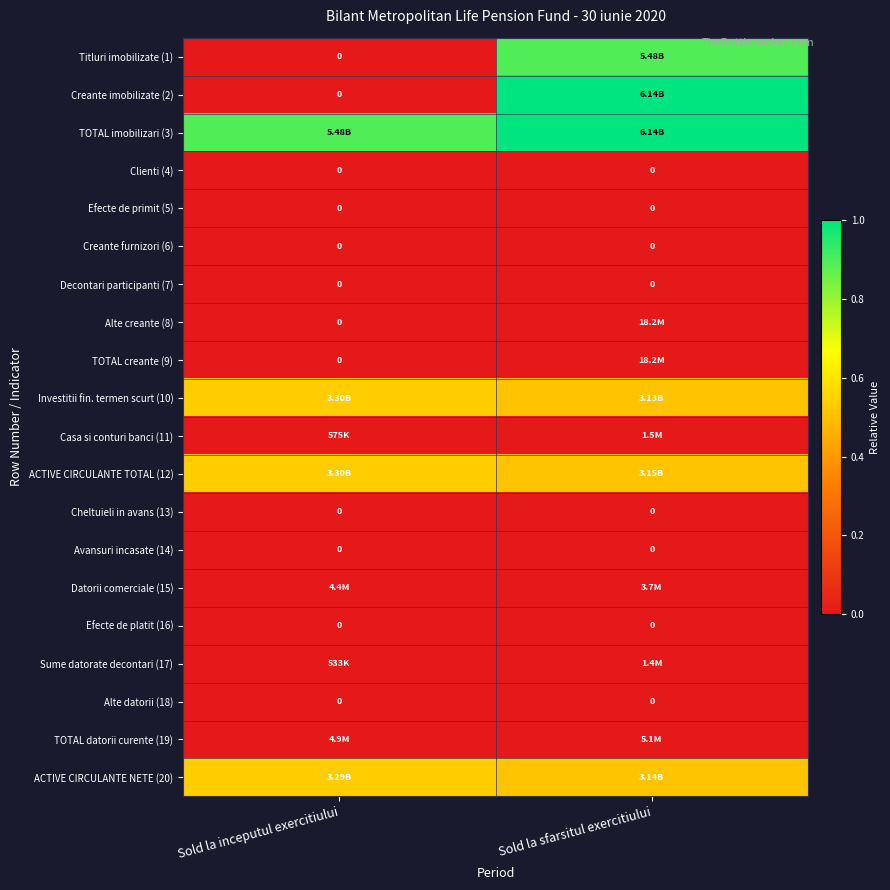

Which series has the widest spread of values?

Creante imobilizate (2)